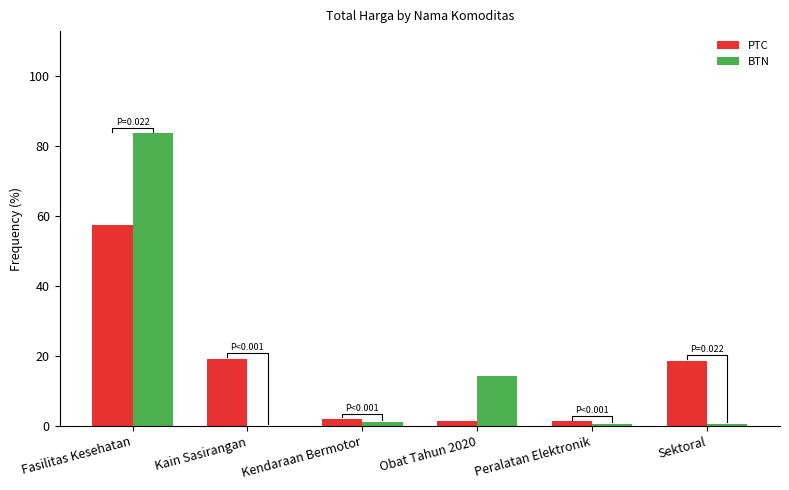

Reading left to right, what are all the values shown in this chart?

PTC: Fasilitas Kesehatan=57.4	Kain Sasirangan=19.2	Kendaraan Bermotor=2.0	Obat Tahun 2020=1.4	Peralatan Elektronik=1.3	Sektoral=18.7
BTN: Fasilitas Kesehatan=83.5	Kain Sasirangan=0.0	Kendaraan Bermotor=1.1	Obat Tahun 2020=14.2	Peralatan Elektronik=0.6	Sektoral=0.5